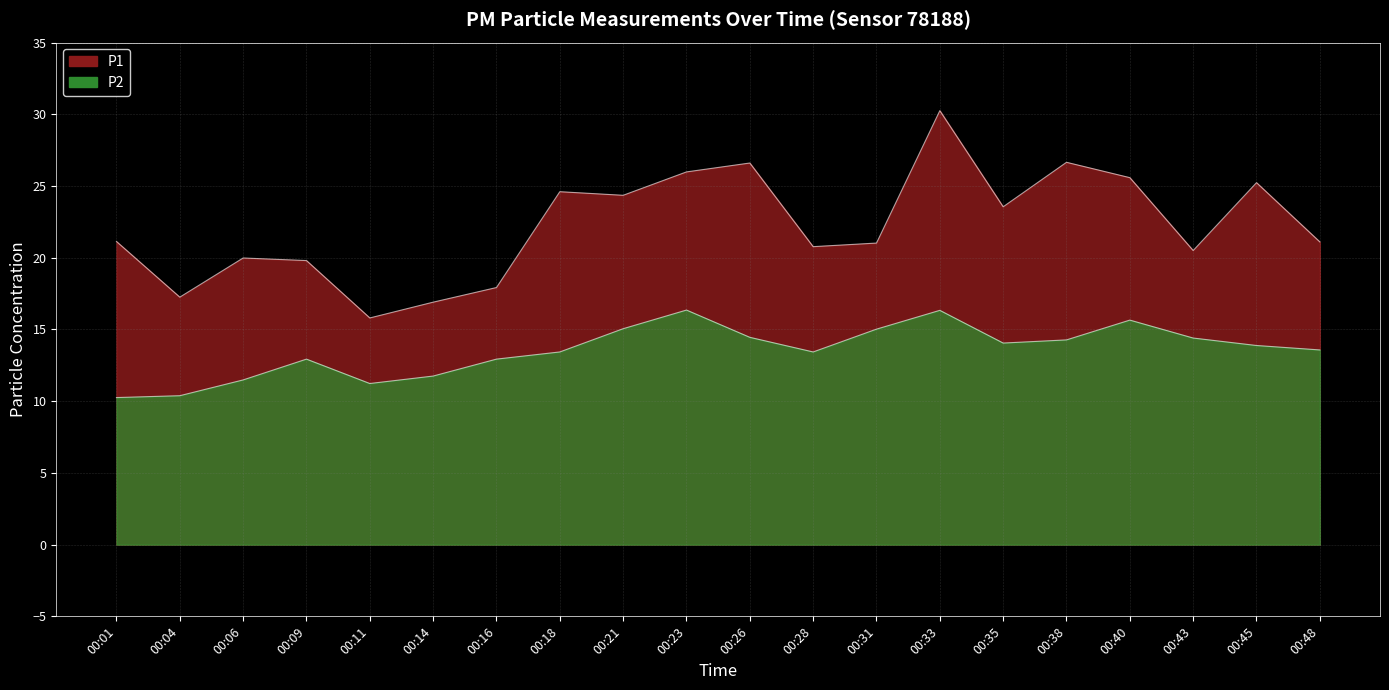

What is the minimum value shown in the chart?

10.2